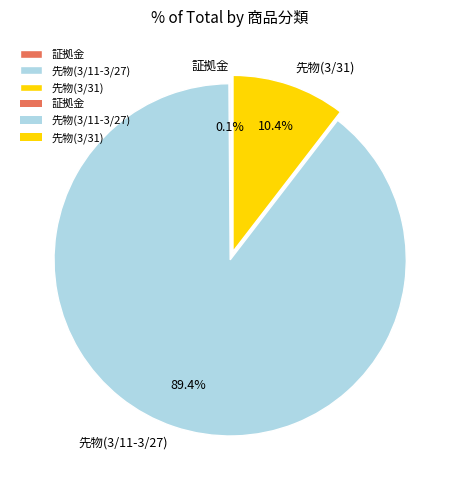

Do 先物(3/11-3/27) and 先物(3/31) together represent more than half of the pie?

Yes